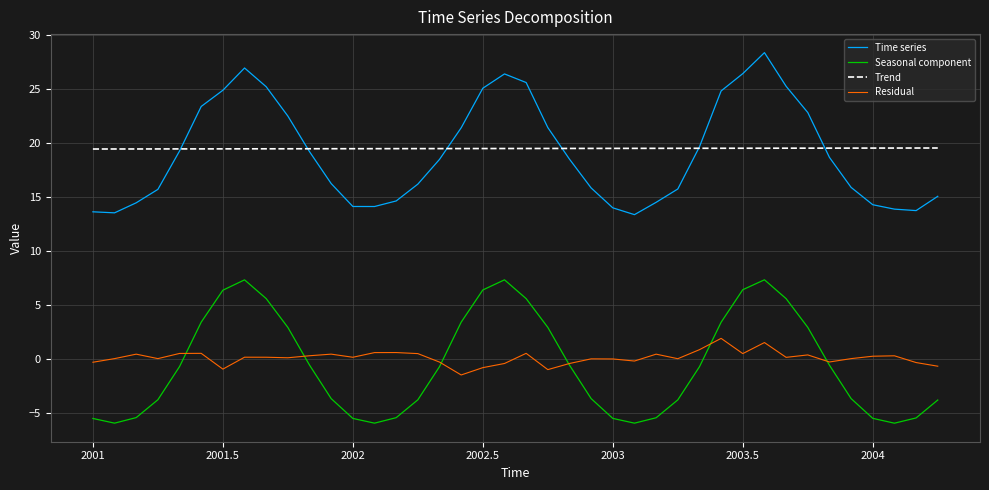

List the series in order of their peak value, highest first.

Time series, Trend, Seasonal component, Residual